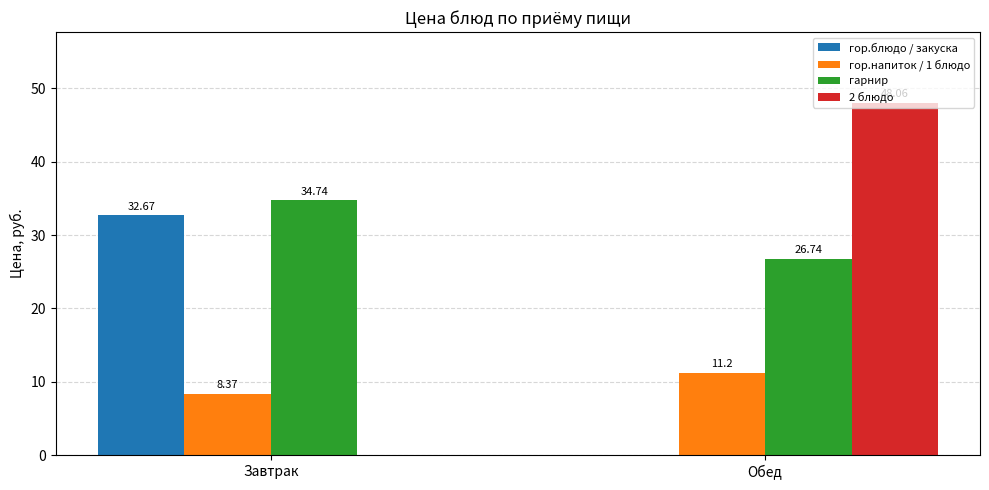

Reading left to right, what are all the values shown in this chart?

гор.блюдо / закуска: Завтрак=32.7	Обед=0.0
гор.напиток / 1 блюдо: Завтрак=8.4	Обед=11.2
гарнир: Завтрак=34.7	Обед=26.7
2 блюдо: Завтрак=0.0	Обед=48.1